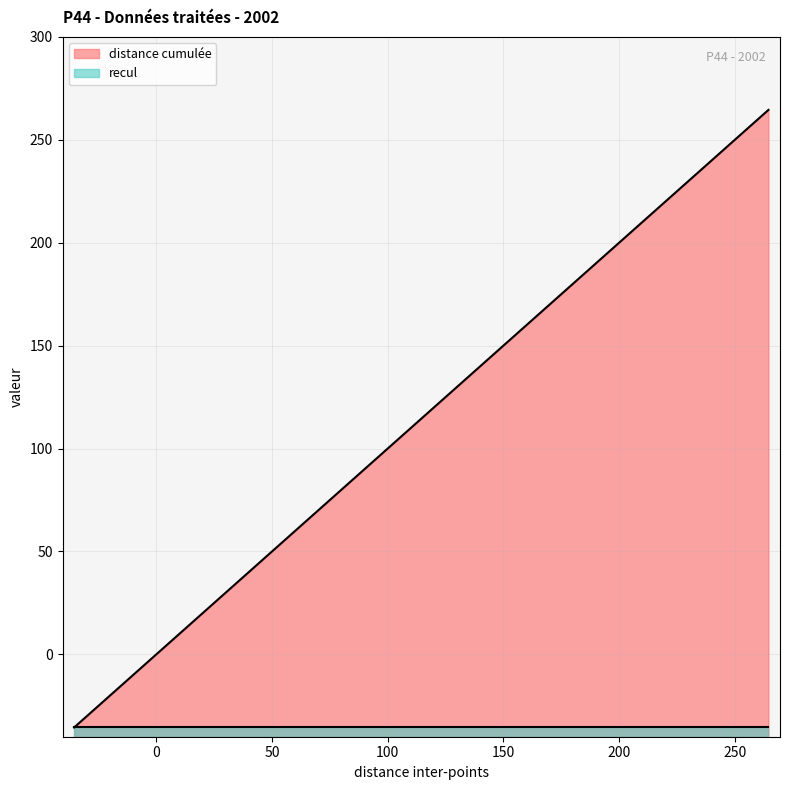

How many positive values are there?

27